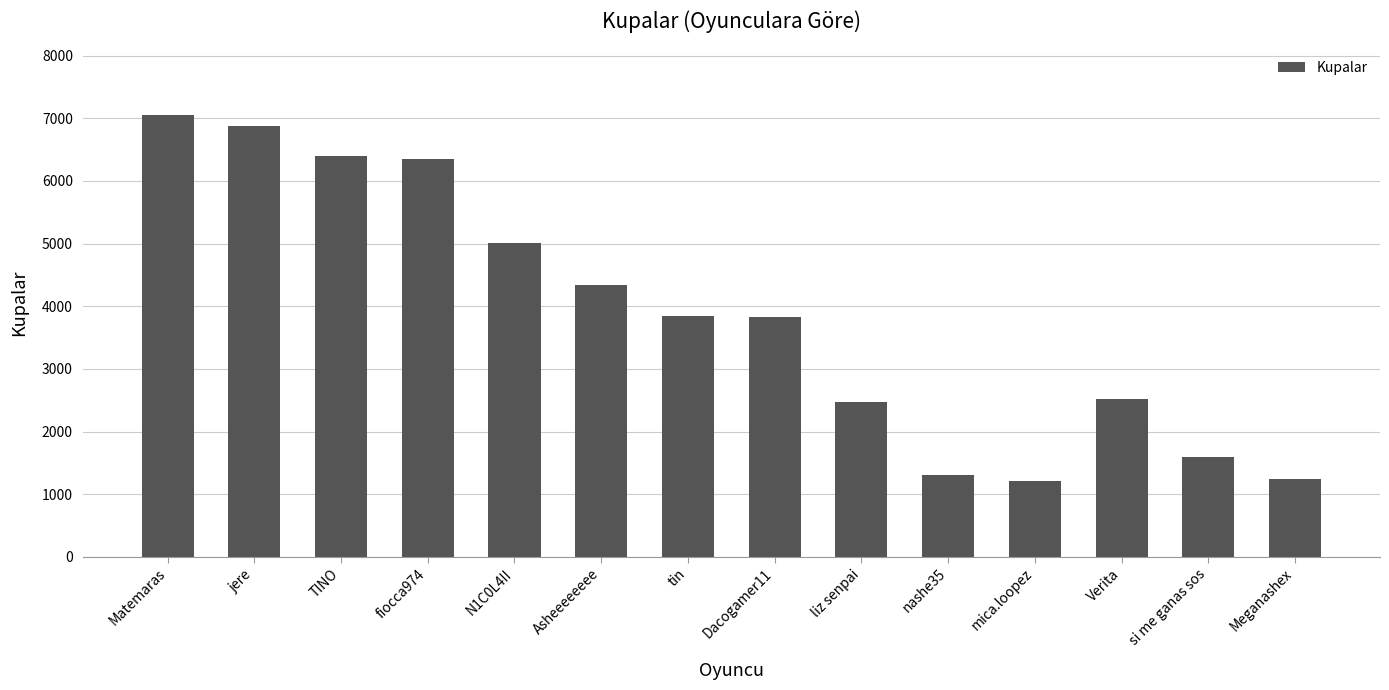

Are the bars grouped side by side (vs. stacked)?

No